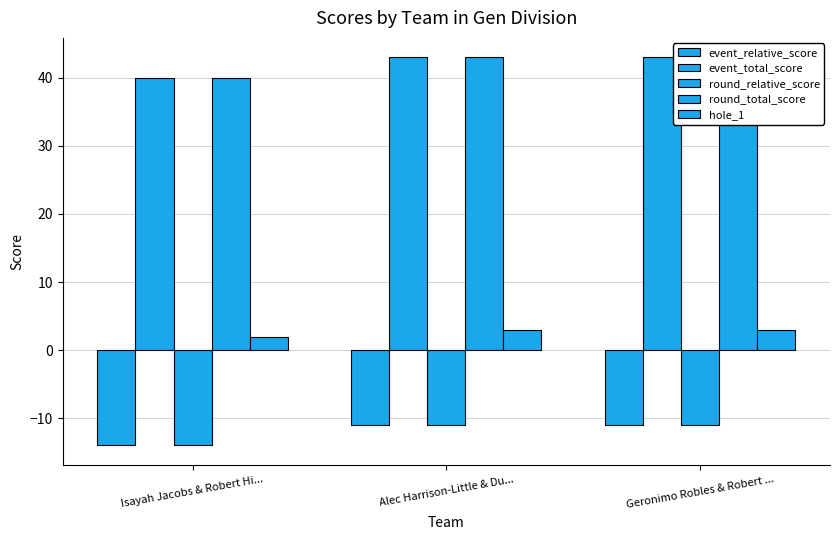

True or false: event_total_score has a value of 21 at Isayah Jacobs & Robert Hi....

False